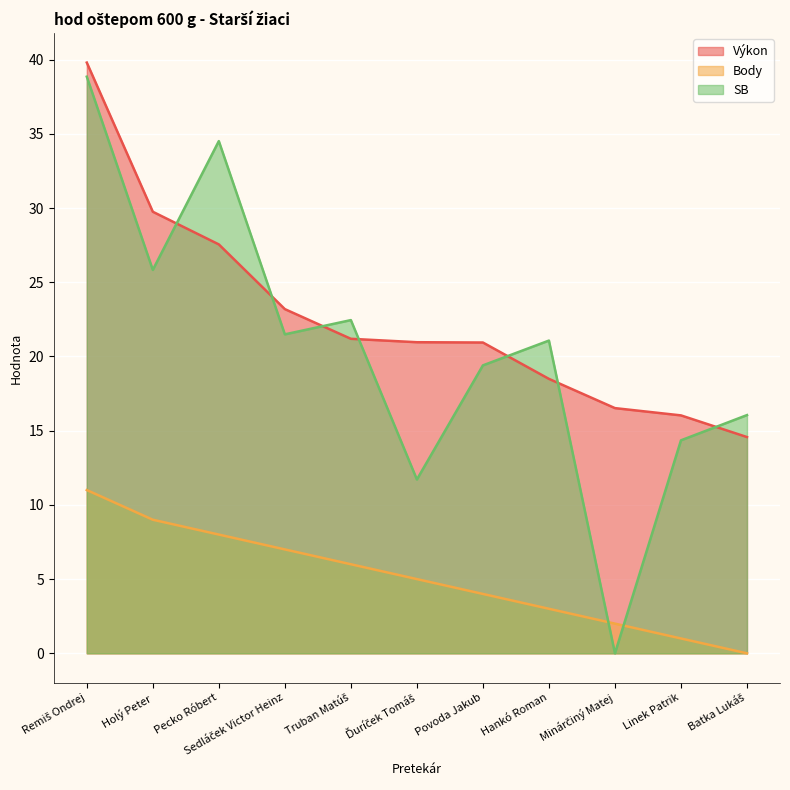

Which category has the lowest value across all series?

Batka Lukáš